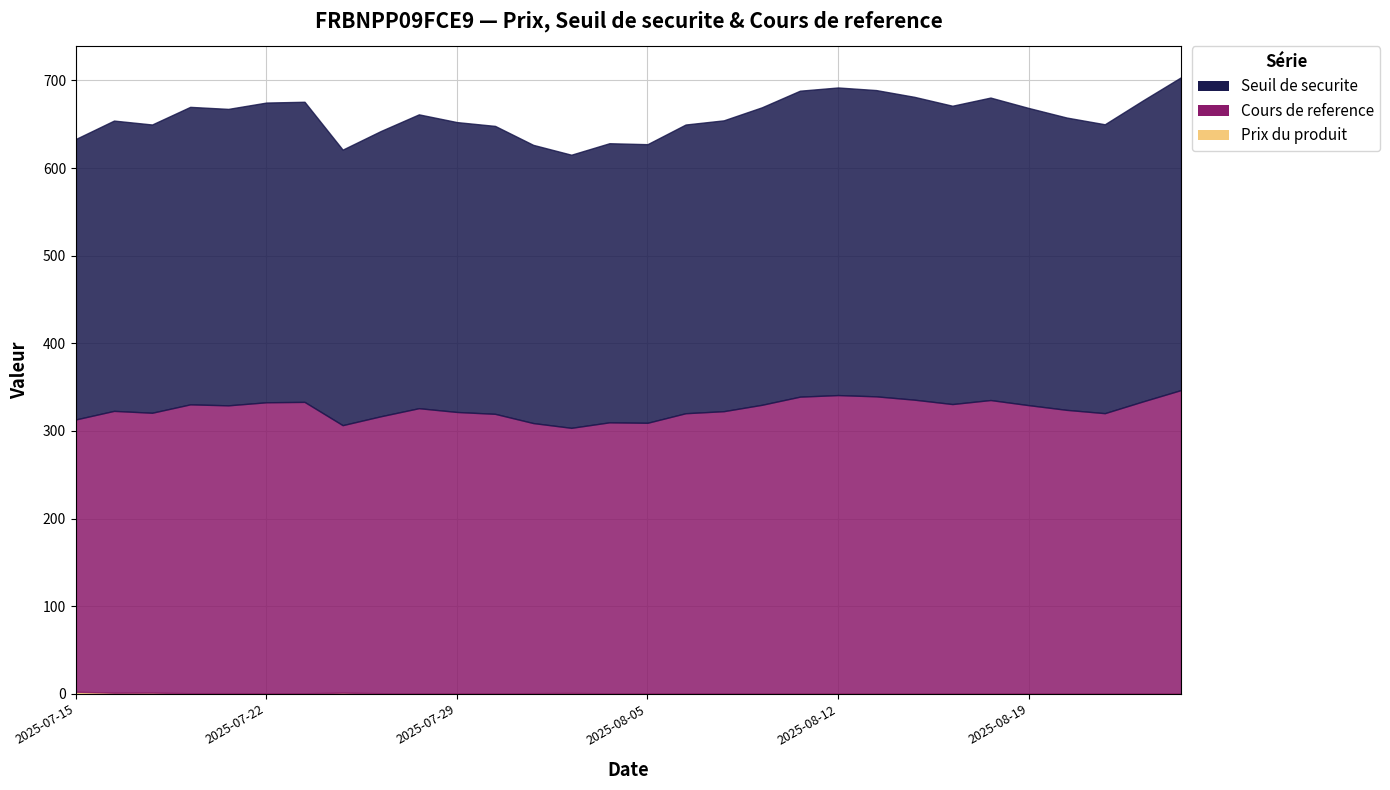

List the labels in order of Prix du produit value, largest first.

2025-07-15, 2025-07-17, 2025-07-24, 2025-07-16, 2025-08-01, 2025-07-21, 2025-07-31, 2025-07-18, 2025-07-25, 2025-07-22, 2025-07-23, 2025-08-05, 2025-08-04, 2025-07-30, 2025-07-29, 2025-07-28, 2025-08-06, 2025-08-07, 2025-08-21, 2025-08-22, 2025-08-08, 2025-08-20, 2025-08-15, 2025-08-19, 2025-08-14, 2025-08-18, 2025-08-11, 2025-08-12, 2025-08-13, 2025-08-25